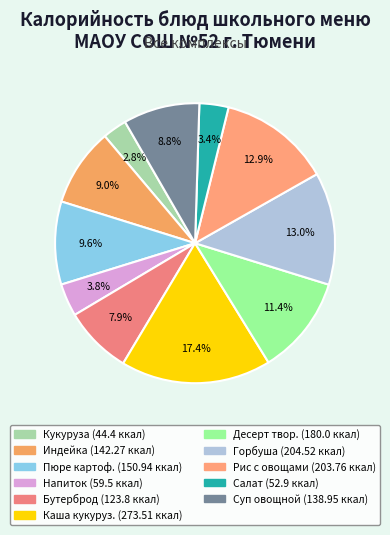

How many segments does this pie chart have?

11